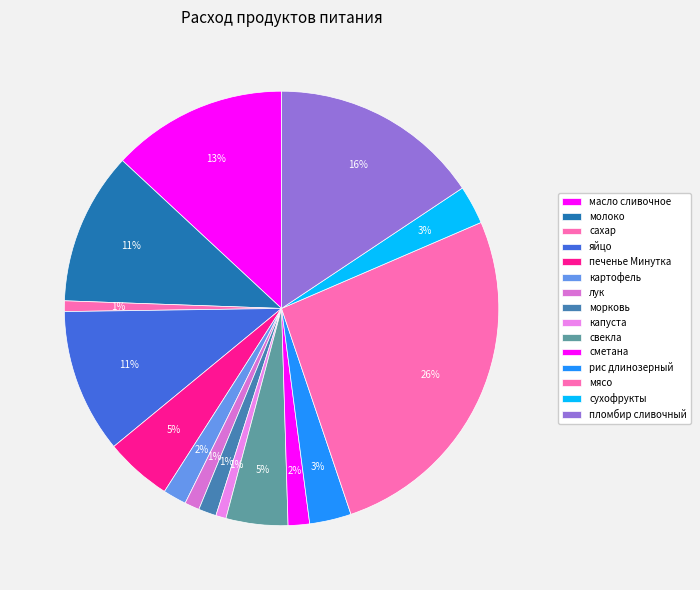

How many slices are in this pie chart?

15